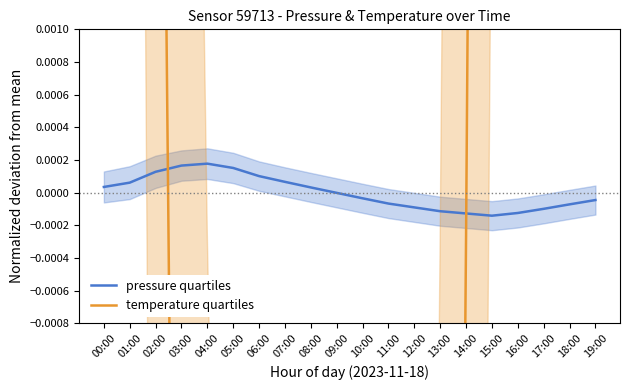

After their last crossing, which series has the higher values: temperature quartiles or pressure quartiles?

temperature quartiles